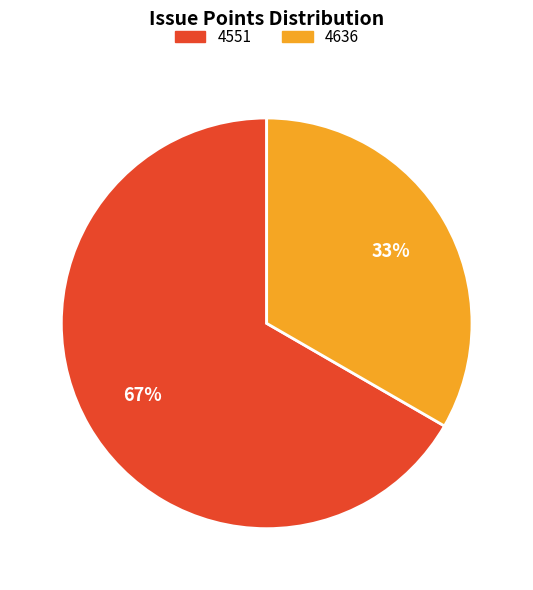

Is the sum of 4636 and 4551 greater than half?

Yes